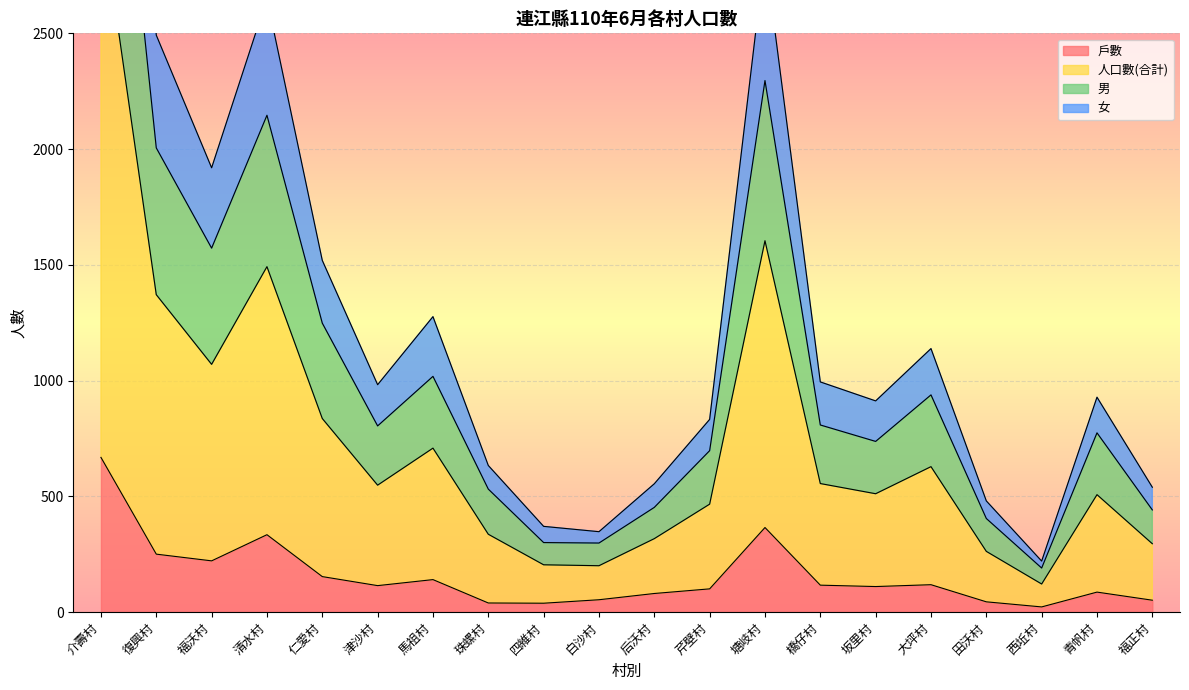

Is the value of 人口數(合計) at 介壽村 greater than the value of 男 at 芹壁村?

Yes